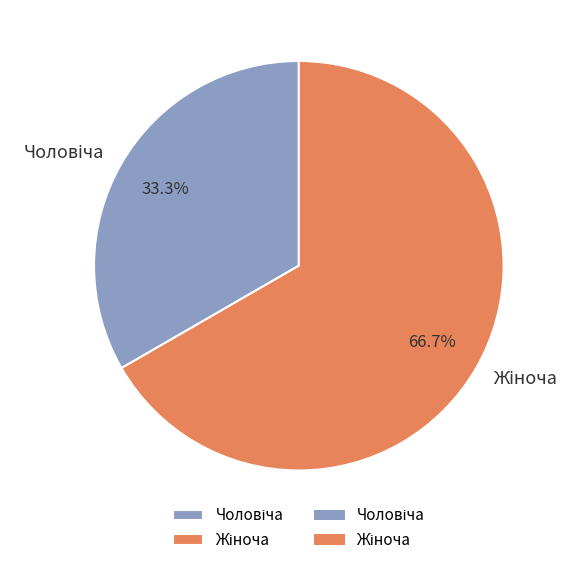

Does any single category account for the majority?

Yes